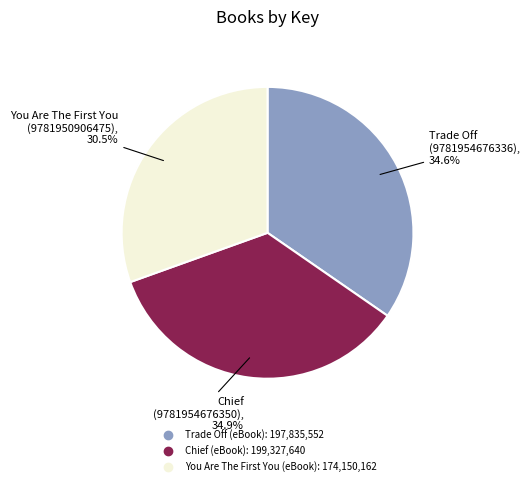

The Chief (eBook) slice represents 35% of the pie. True or false?

True